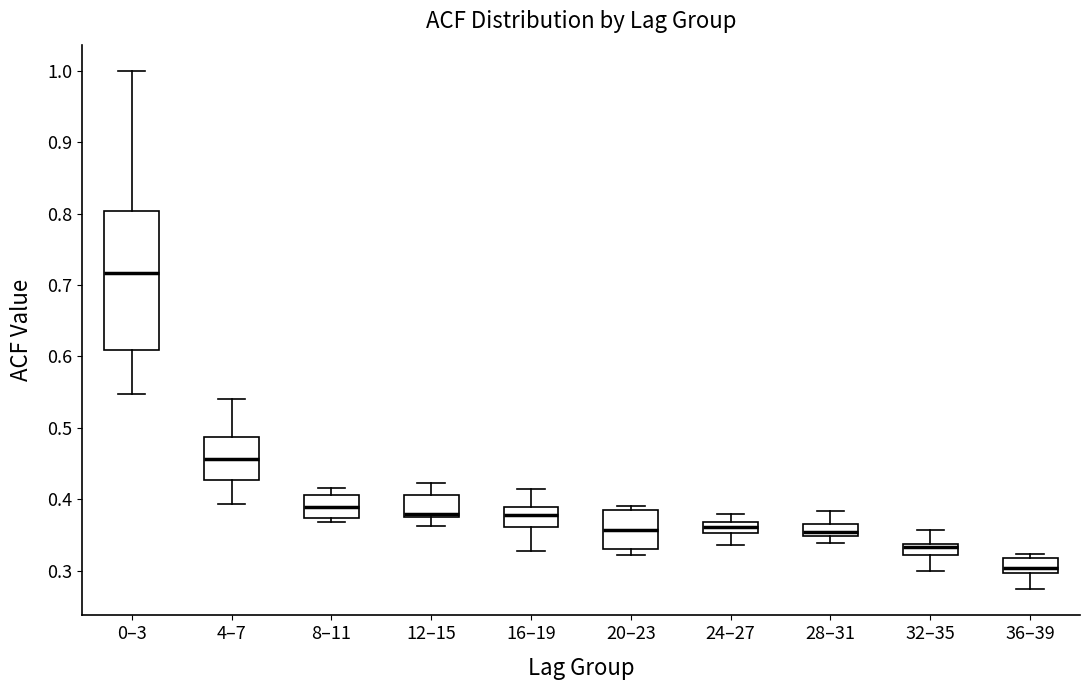

Reading left to right, transcribe this box plot: for each box, give where its median line is, the range the box spans, and where its two whiskers end, as read against the y-axis. The values are not printed on the chart, so give them approximately, as read against the axis.

0–3: median 0.72, box 0.61 to 0.80, whiskers 0.55 to 1.00
4–7: median 0.46, box 0.43 to 0.49, whiskers 0.39 to 0.54
8–11: median 0.39, box 0.37 to 0.41, whiskers 0.37 (just below the box's lower edge) to 0.42
12–15: median 0.38, box 0.37 to 0.41, whiskers 0.36 to 0.42
16–19: median 0.38, box 0.36 to 0.39, whiskers 0.33 to 0.42
20–23: median 0.36, box 0.33 to 0.39, whiskers 0.32 to 0.39 (just above the box's upper edge)
24–27: median 0.36, box 0.35 to 0.37, whiskers 0.34 to 0.38
28–31: median 0.36, box 0.35 to 0.37, whiskers 0.34 to 0.38
32–35: median 0.33, box 0.32 to 0.34, whiskers 0.30 to 0.36
36–39: median 0.30 (just above the box's lower edge), box 0.30 to 0.32, whiskers 0.27 to 0.32 (just above the box's upper edge)